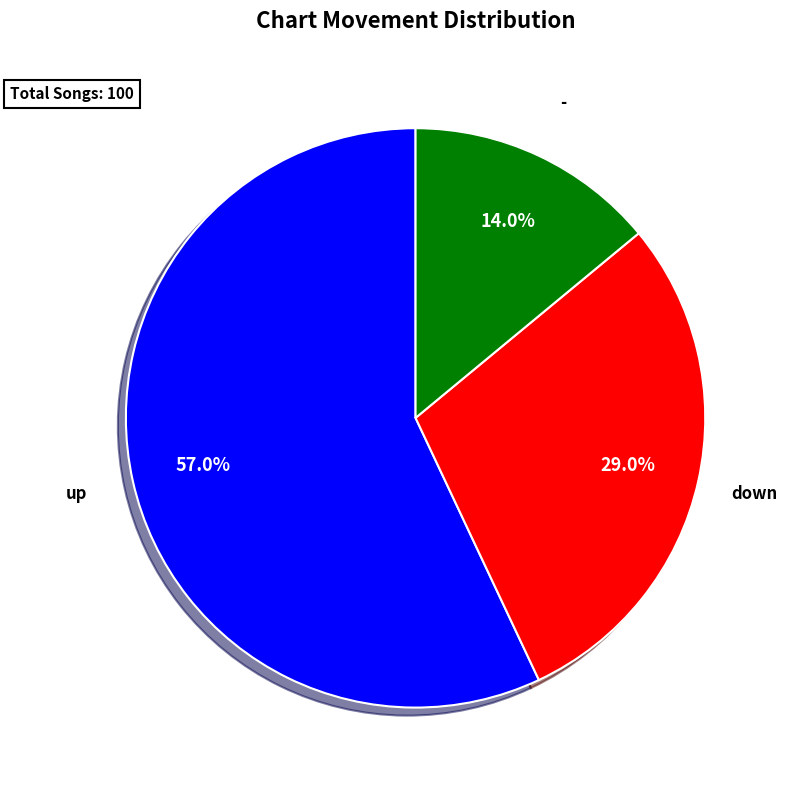

Count the number of slices in the pie.

3